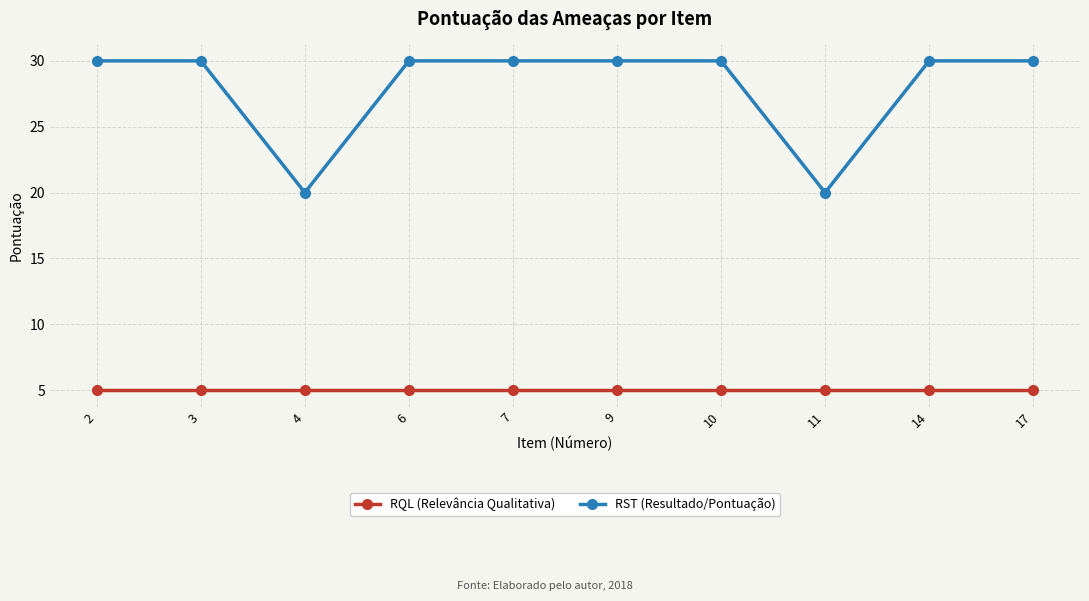

Reading left to right, extract all data points from this chart.

RQL (Relevância Qualitativa): 2=5	3=5	4=5	6=5	7=5	9=5	10=5	11=5	14=5	17=5
RST (Resultado/Pontuação): 2=30	3=30	4=20	6=30	7=30	9=30	10=30	11=20	14=30	17=30